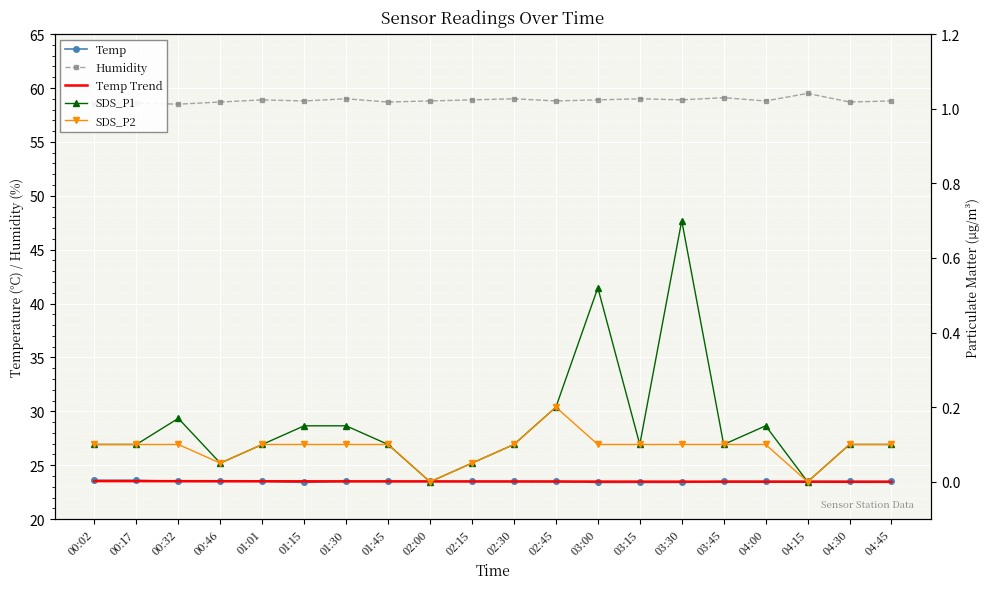

Reading right to left, extract all data points from this chart.

Temp: 04:45=23.5	04:30=23.5	04:15=23.5	04:00=23.5	03:45=23.5	03:30=23.4	03:15=23.4	03:00=23.4	02:45=23.5	02:30=23.5	02:15=23.5	02:00=23.5	01:45=23.5	01:30=23.5	01:15=23.4	01:01=23.5	00:46=23.5	00:32=23.5	00:17=23.6	00:02=23.6
Humidity: 04:45=58.8	04:30=58.7	04:15=59.5	04:00=58.8	03:45=59.1	03:30=58.9	03:15=59.0	03:00=58.9	02:45=58.8	02:30=59.0	02:15=58.9	02:00=58.8	01:45=58.7	01:30=59.0	01:15=58.8	01:01=58.9	00:46=58.7	00:32=58.5	00:17=58.6	00:02=58.5
Temp Trend: 04:45=23.5	04:30=23.5	04:15=23.5	04:00=23.5	03:45=23.5	03:30=23.5	03:15=23.5	03:00=23.5	02:45=23.5	02:30=23.5	02:15=23.5	02:00=23.5	01:45=23.5	01:30=23.5	01:15=23.5	01:01=23.5	00:46=23.5	00:32=23.5	00:17=23.5	00:02=23.5
SDS_P1: 04:45=0.1	04:30=0.1	04:15=0.0	04:00=0.1	03:45=0.1	03:30=0.7	03:15=0.1	03:00=0.5	02:45=0.2	02:30=0.1	02:15=0.1	02:00=0.0	01:45=0.1	01:30=0.1	01:15=0.1	01:01=0.1	00:46=0.1	00:32=0.2	00:17=0.1	00:02=0.1
SDS_P2: 04:45=0.1	04:30=0.1	04:15=0.0	04:00=0.1	03:45=0.1	03:30=0.1	03:15=0.1	03:00=0.1	02:45=0.2	02:30=0.1	02:15=0.1	02:00=0.0	01:45=0.1	01:30=0.1	01:15=0.1	01:01=0.1	00:46=0.1	00:32=0.1	00:17=0.1	00:02=0.1